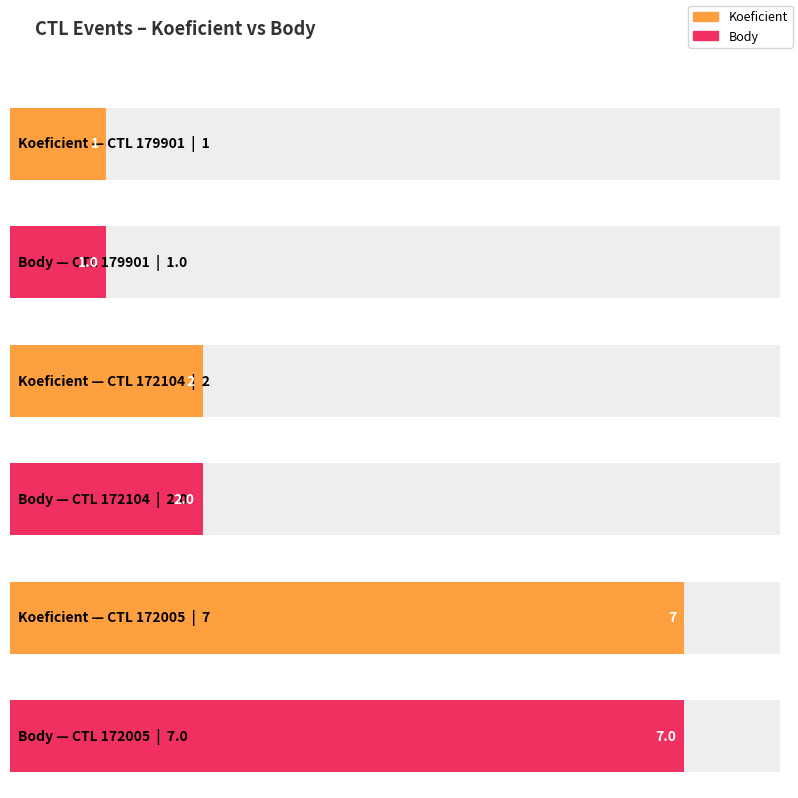

List the labels in order of Body value, smallest first.

179901, 172104, 172005